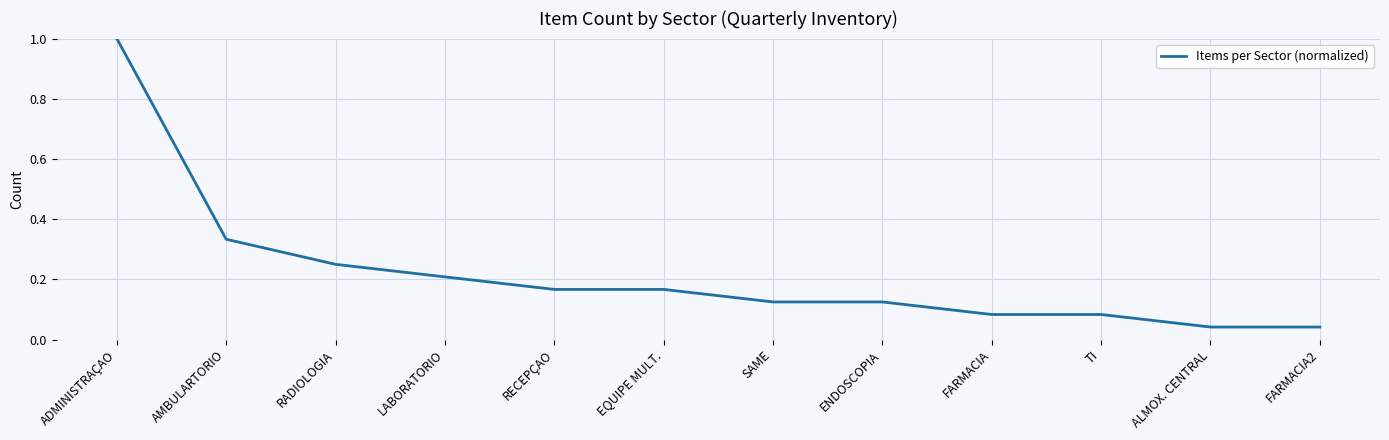

What position from the left is SAME?

7